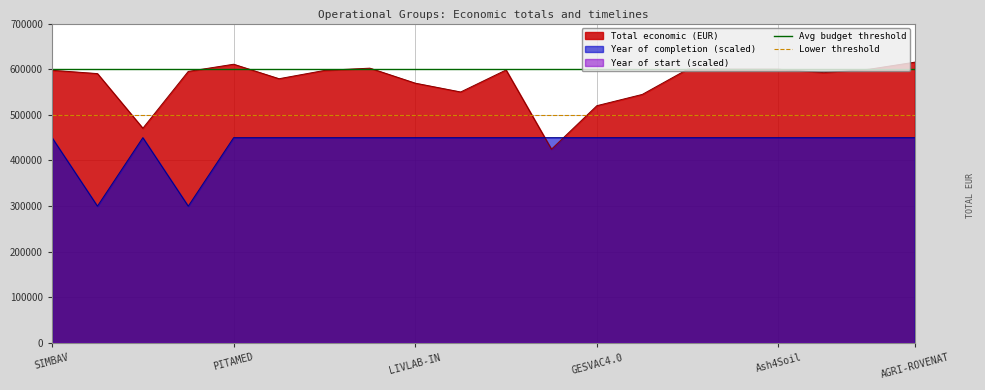

After their last crossing, which series has the higher values: Total economic (EUR) or Year of completion (scaled)?

Total economic (EUR)